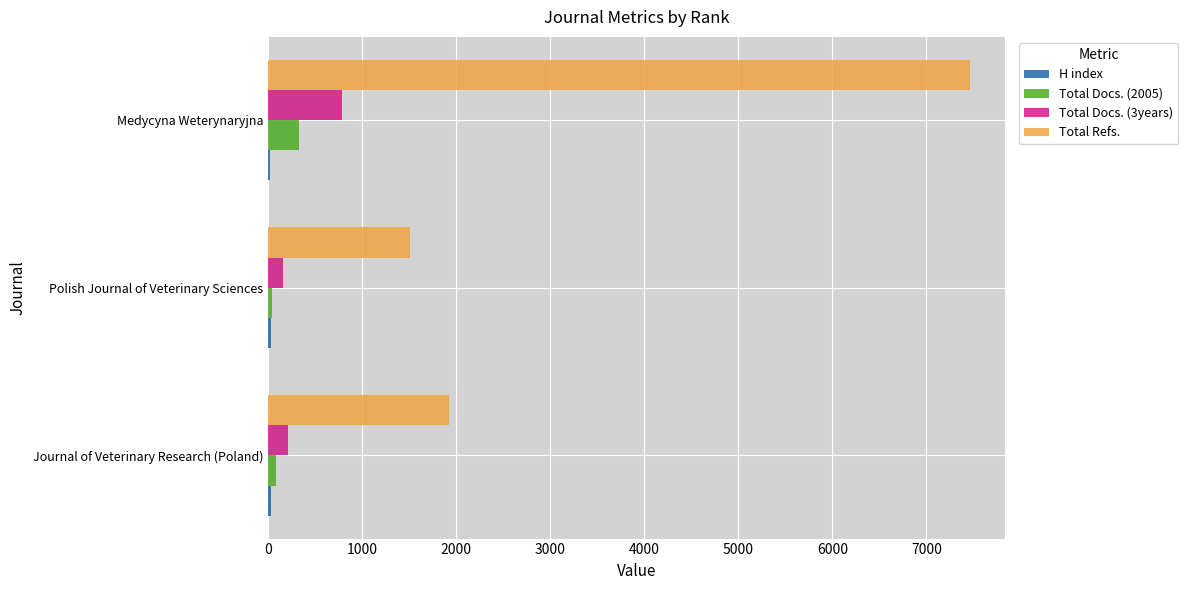

How many distinct data groups are displayed?

4